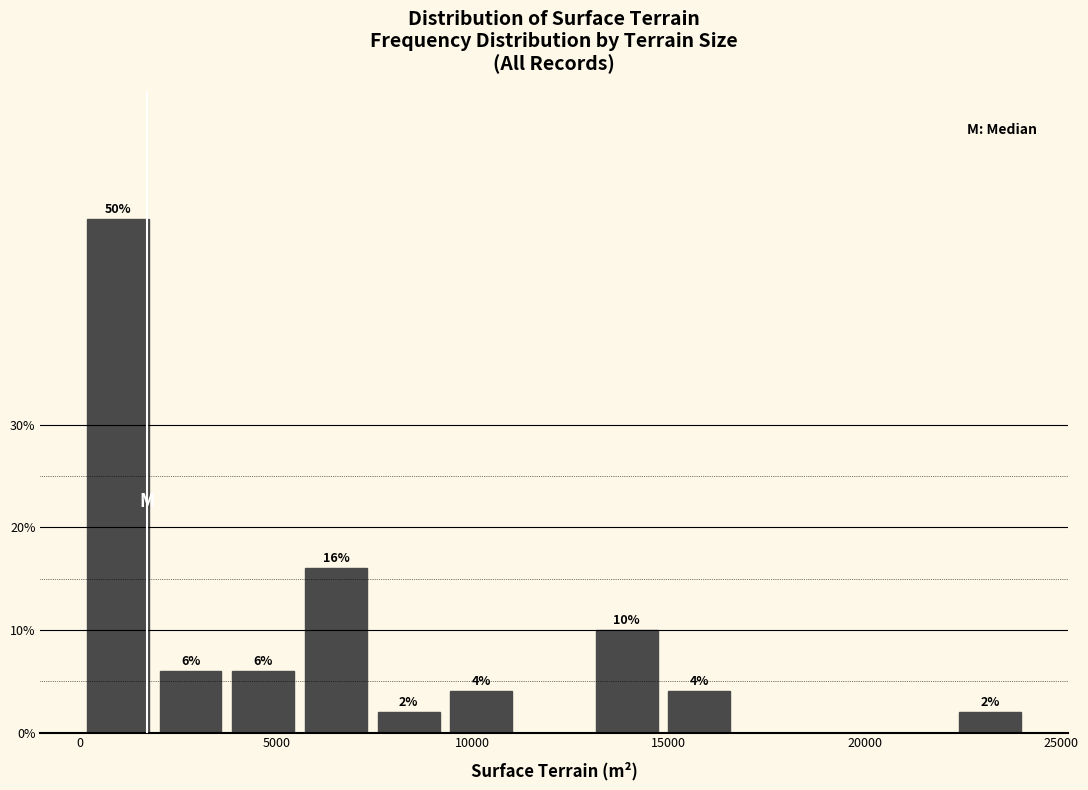

Around what value on the x-axis is the tallest bar? Give the approximate position of its centre, as read against the axis.

1000